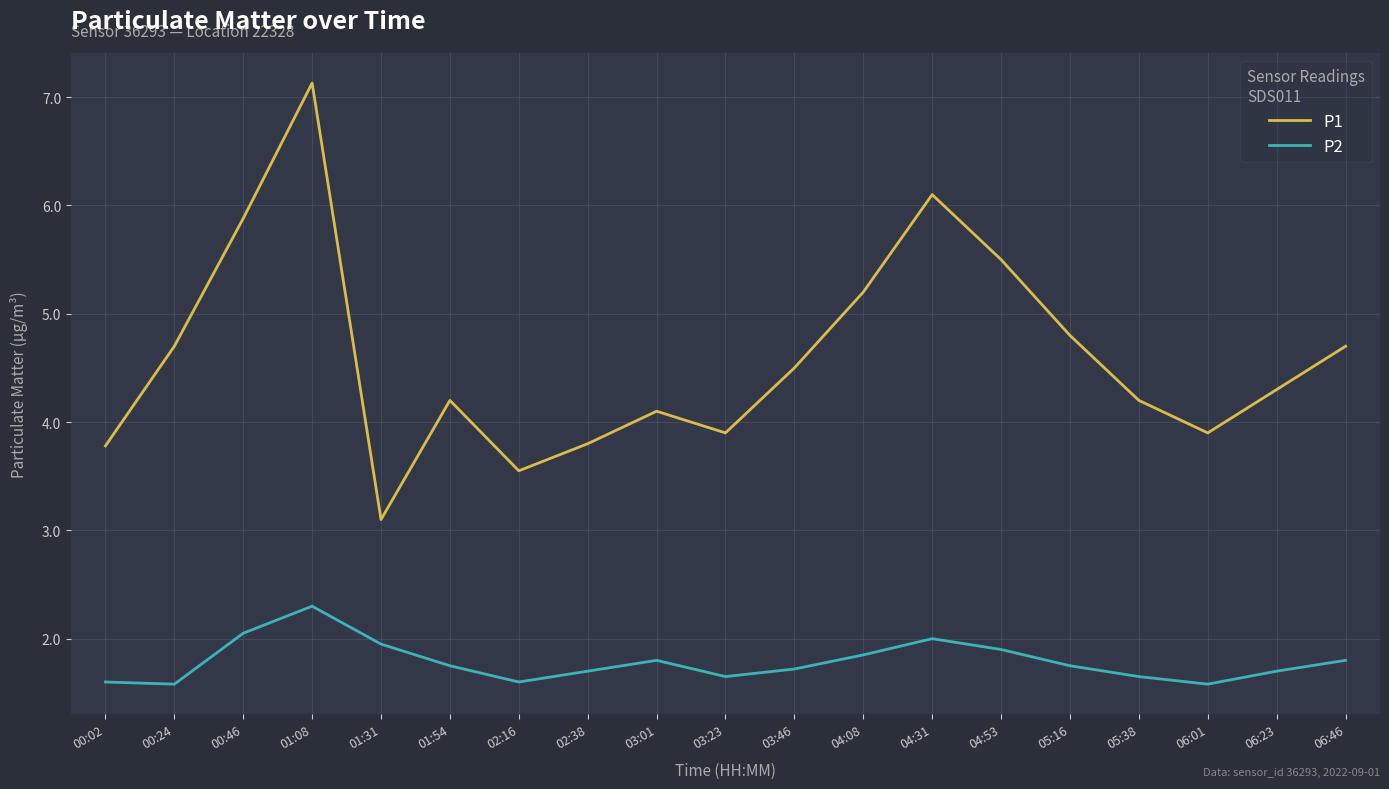

How many interior local valleys does the P1 series have?

4